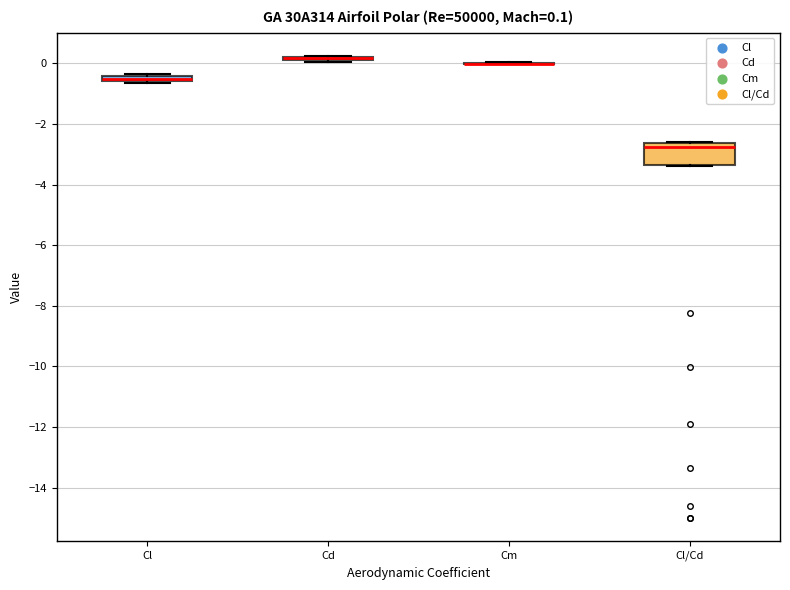

Comparing the boxes themselves (not the whiskers), which one is the tallest?

Cl/Cd